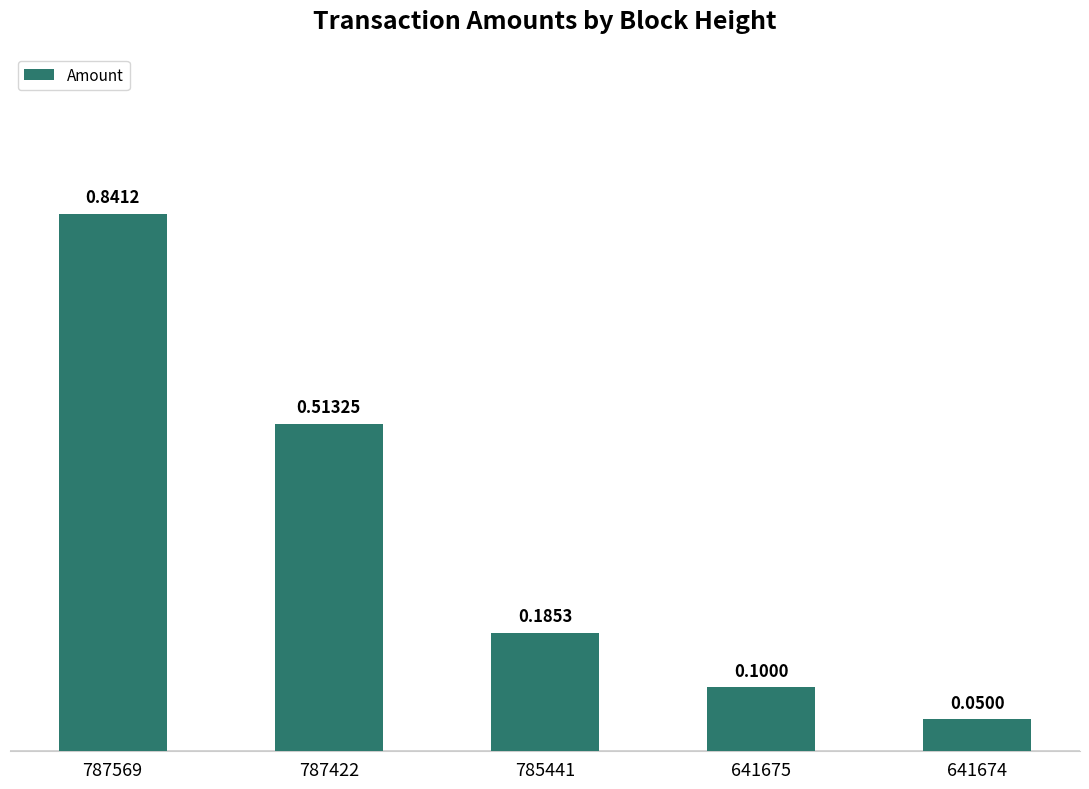

List the labels in order of value, smallest first.

641674, 641675, 785441, 787422, 787569